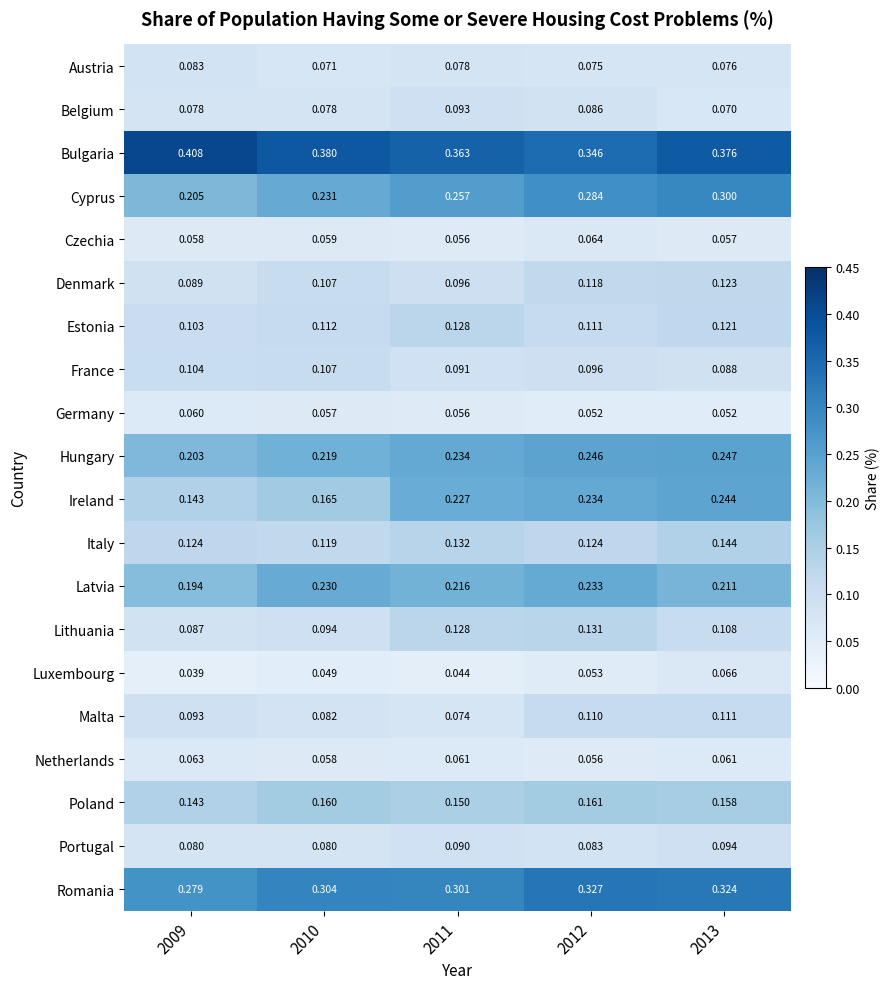

Rank the series by their maximum value, from highest to lowest.

Bulgaria, Romania, Cyprus, Hungary, Ireland, Latvia, Poland, Italy, Lithuania, Estonia, Denmark, Malta, France, Portugal, Belgium, Austria, Luxembourg, Czechia, Netherlands, Germany